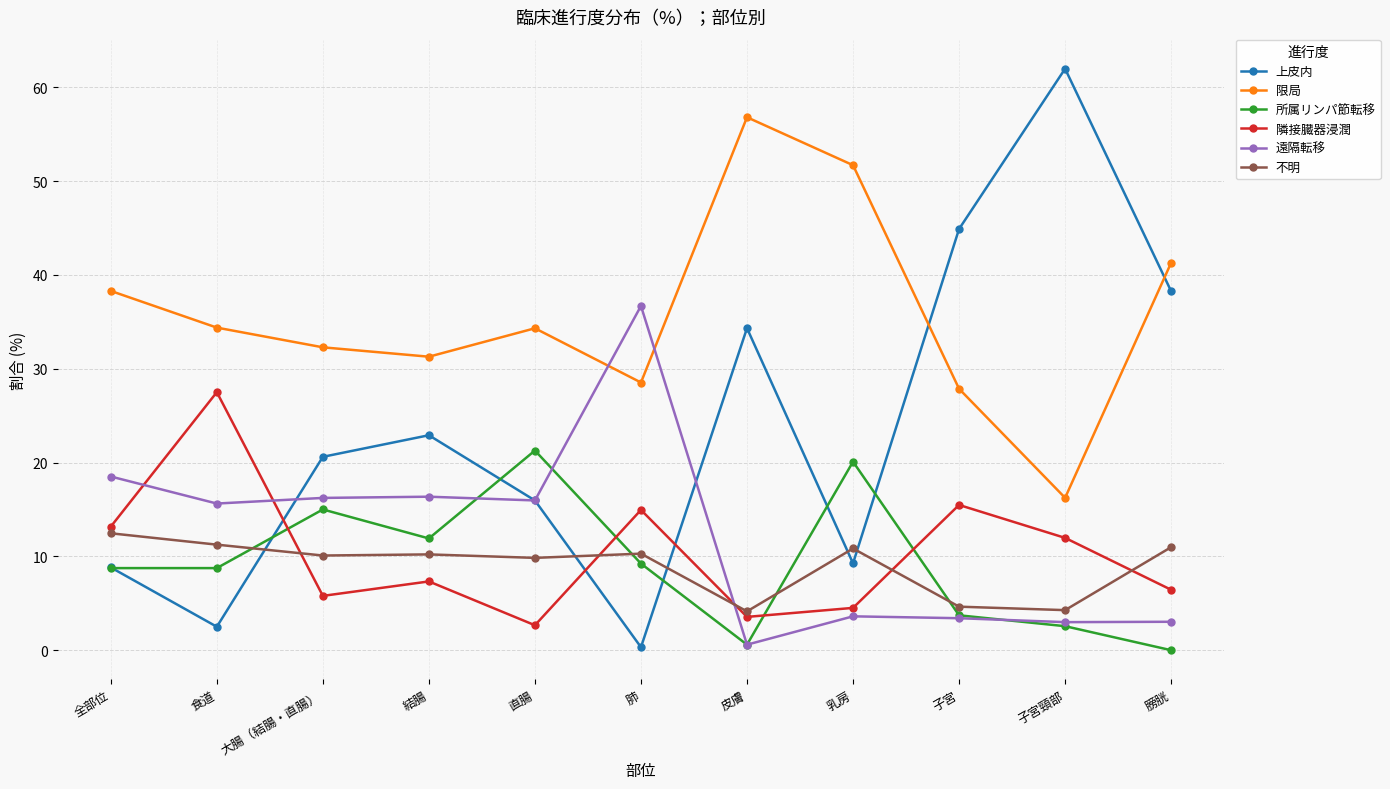

What is the label of the 1st point from the left?

全部位